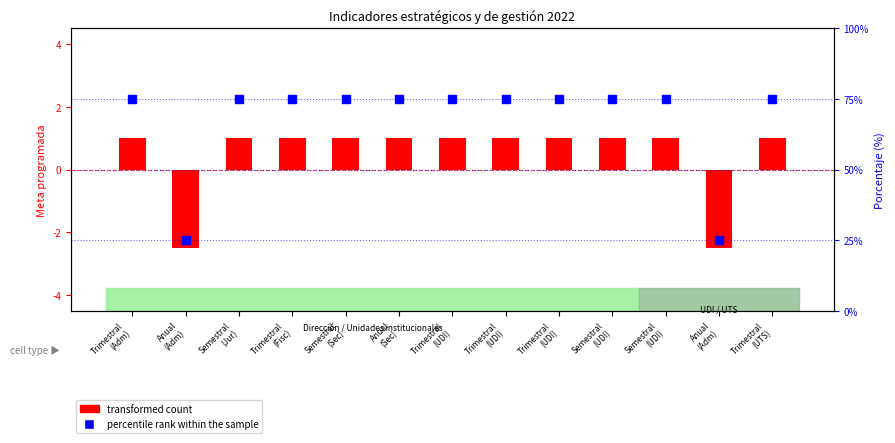

Which series has the widest spread of Y values?

percentile rank within the sample